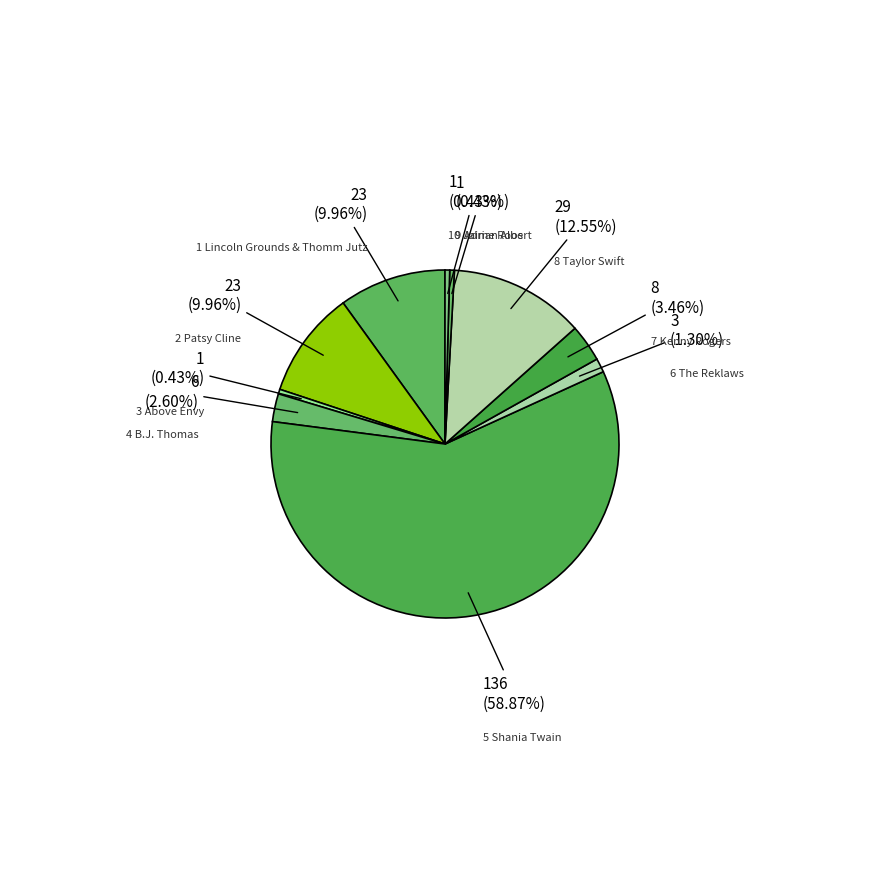

Is there a majority slice in this chart?

Yes